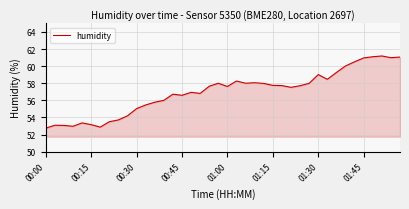

What is the minimum value shown in the chart?

52.8